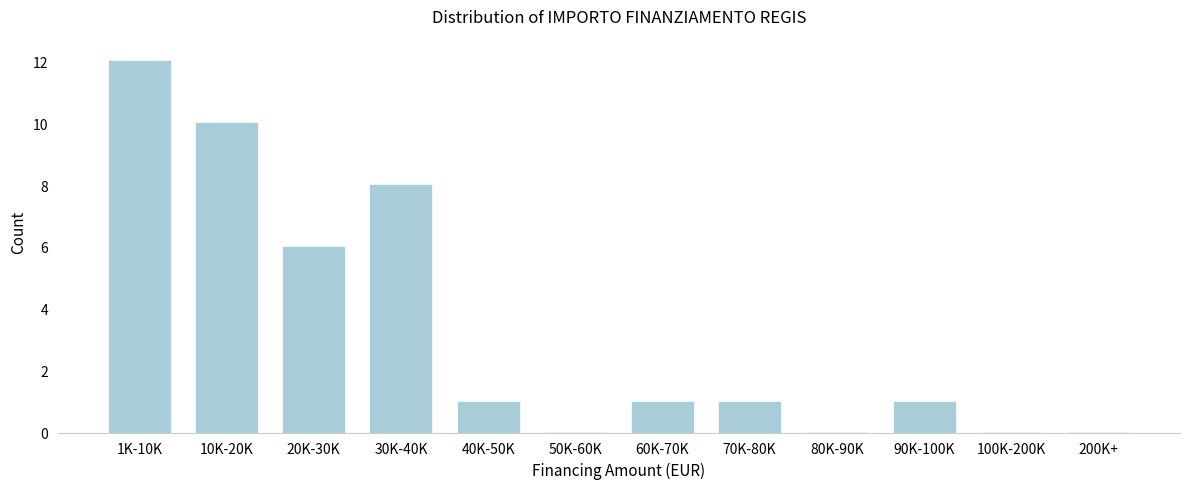

Reading right to left, extract all data points from this chart.

200K+=0	100K-200K=0	90K-100K=1	80K-90K=0	70K-80K=1	60K-70K=1	50K-60K=0	40K-50K=1	30K-40K=8	20K-30K=6	10K-20K=10	1K-10K=12